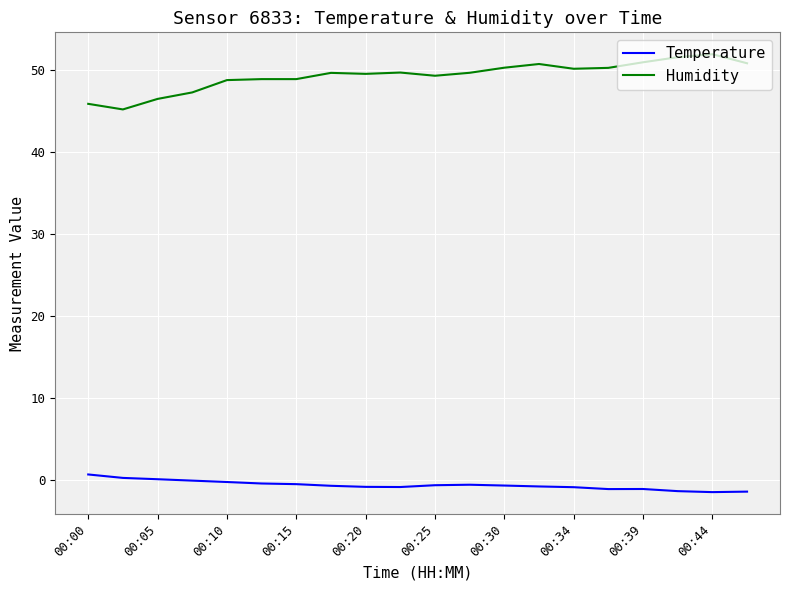

What is the average value of the Humidity series?

49.2